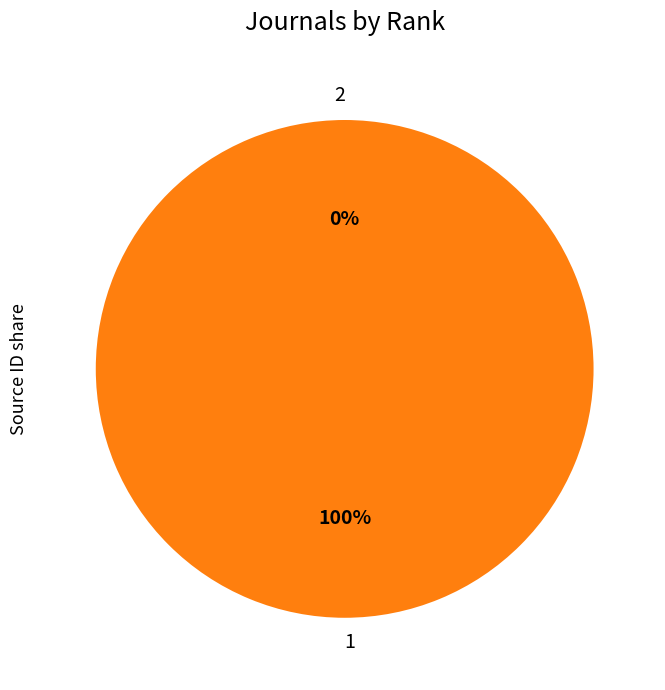

Does any single category account for the majority?

Yes